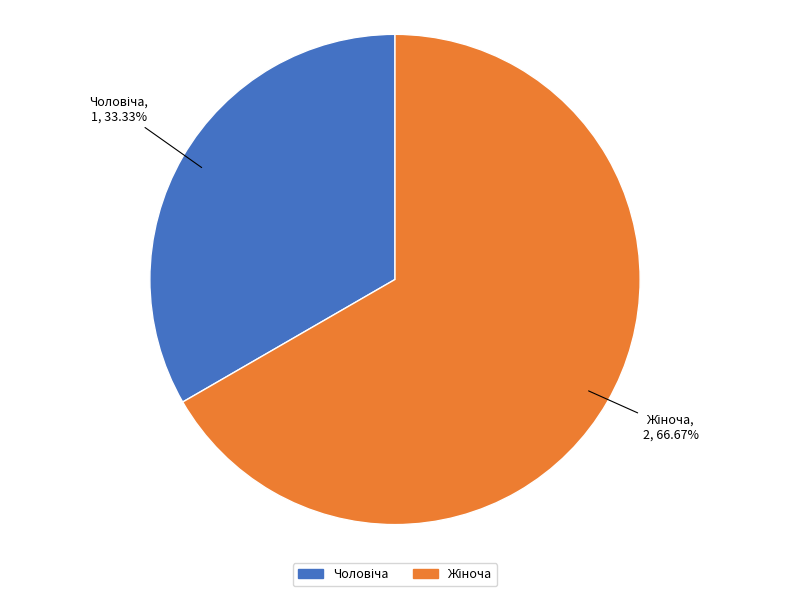

Is there any slice that represents more than half of the pie?

Yes